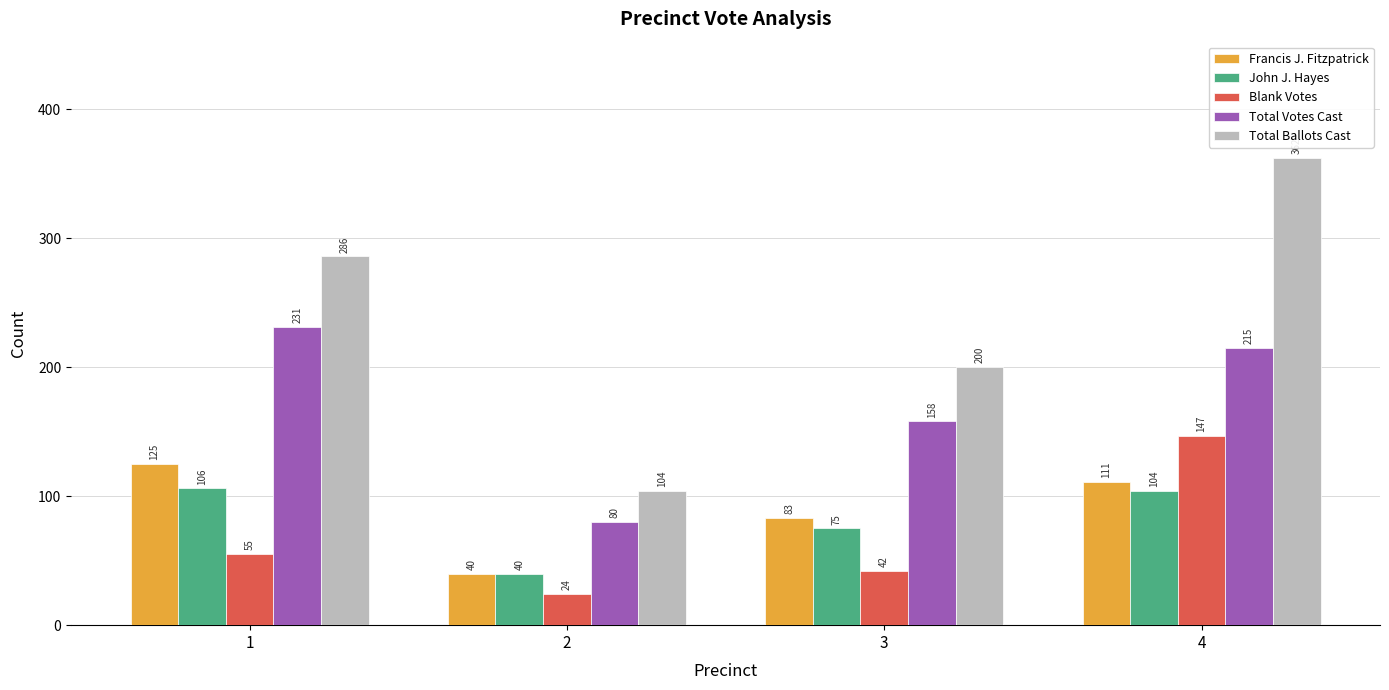

How many bars are there in each group?

5